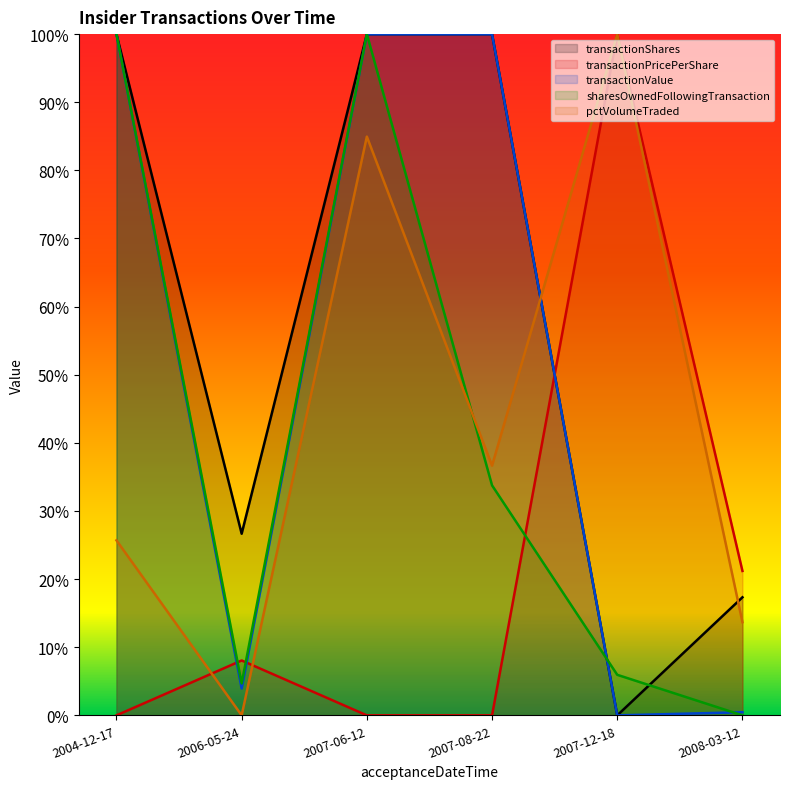

Reading left to right, list all the values displayed in this chart.

transactionShares: 2004-12-17=1.0	2006-05-24=0.3	2007-06-12=1.0	2007-08-22=1.0	2007-12-18=0.0	2008-03-12=0.2
transactionPricePerShare: 2004-12-17=0.0	2006-05-24=0.1	2007-06-12=0.0	2007-08-22=0.0	2007-12-18=1.0	2008-03-12=0.2
transactionValue: 2004-12-17=1.0	2006-05-24=0.0	2007-06-12=1.0	2007-08-22=1.0	2007-12-18=0.0	2008-03-12=0.0
sharesOwnedFollowingTransaction: 2004-12-17=1.0	2006-05-24=0.0	2007-06-12=1.0	2007-08-22=0.3	2007-12-18=0.1	2008-03-12=0.0
pctVolumeTraded: 2004-12-17=0.3	2006-05-24=0.0	2007-06-12=0.8	2007-08-22=0.4	2007-12-18=1.0	2008-03-12=0.1